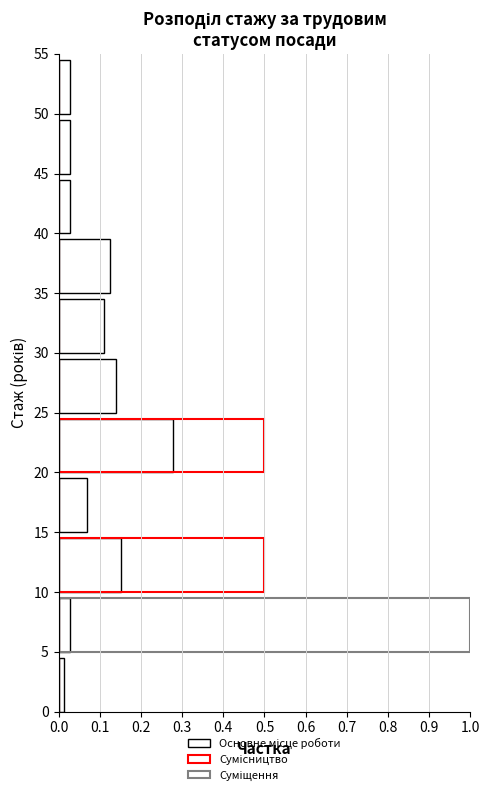

What position from the right is 0.1?

10